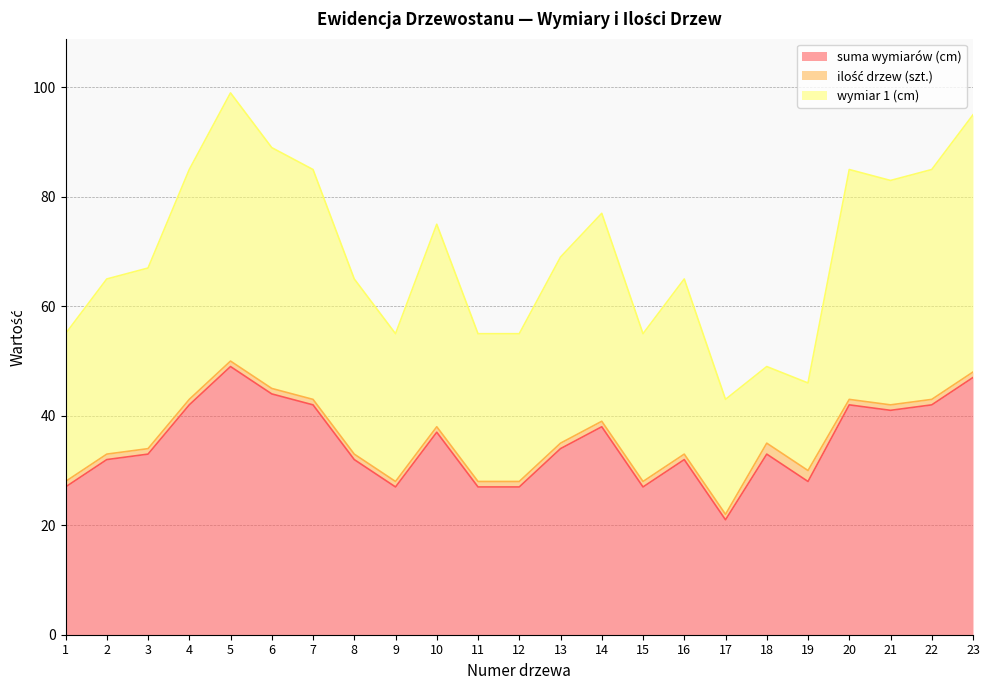

True or false: ilość drzew (szt.) and suma wymiarów (cm) intersect in this chart.

False